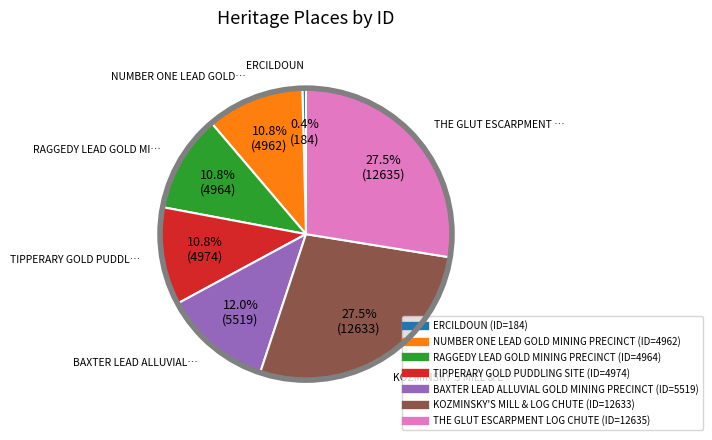

Which has a higher value, THE GLUT ESCARPMENT LOG CHUTE or NUMBER ONE LEAD GOLD MINING PRECINCT?

THE GLUT ESCARPMENT LOG CHUTE